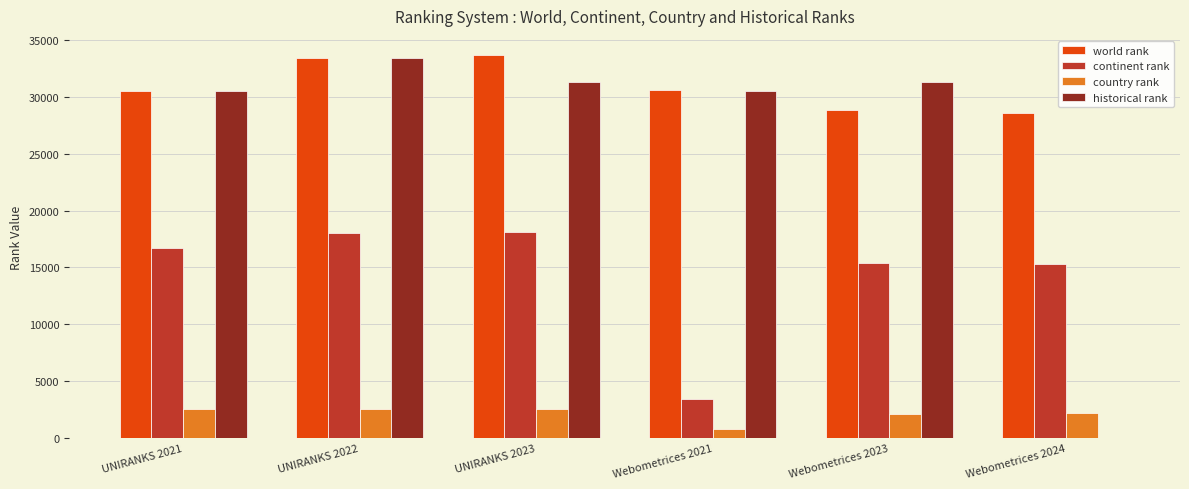

Between UNIRANKS 2022 and Webometrices 2023, which series saw the biggest shift?

world rank